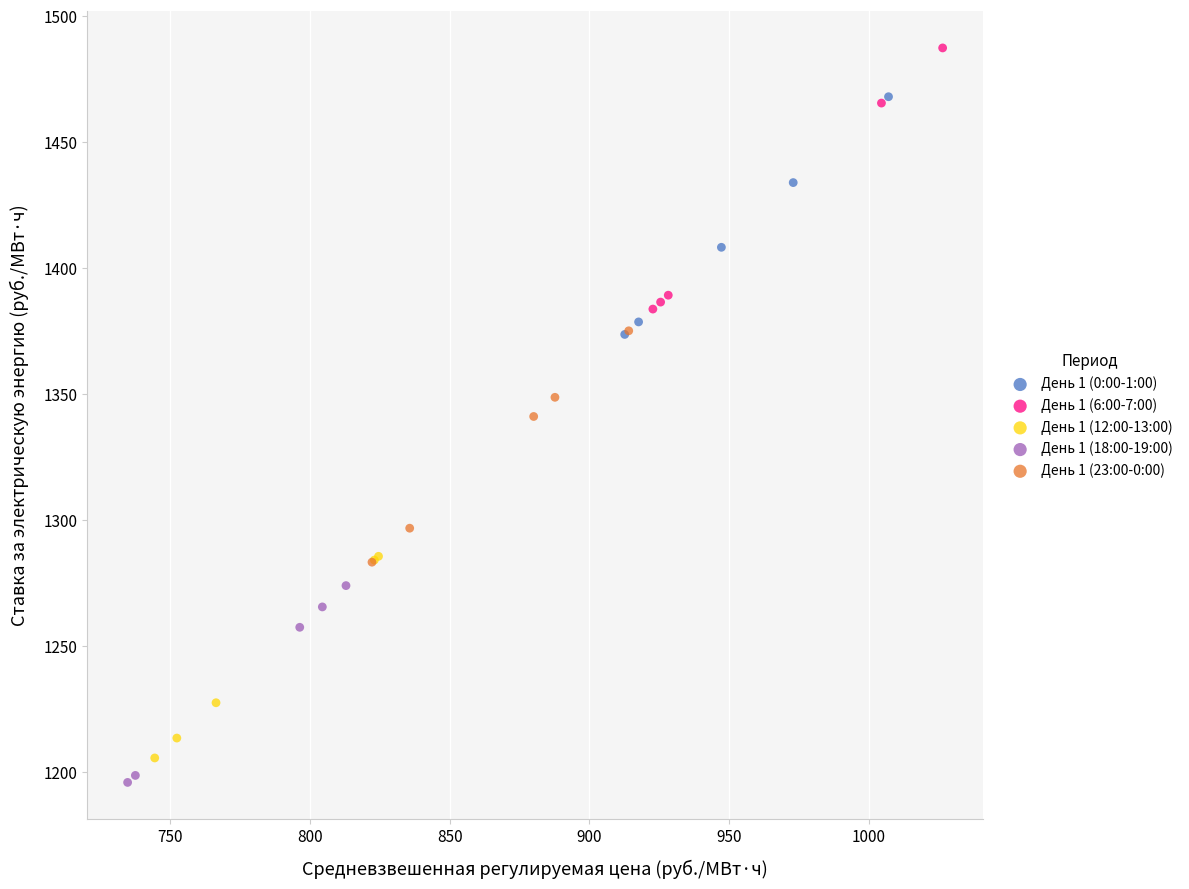

Which series reaches the maximum Y coordinate?

День 1 (6:00-7:00)